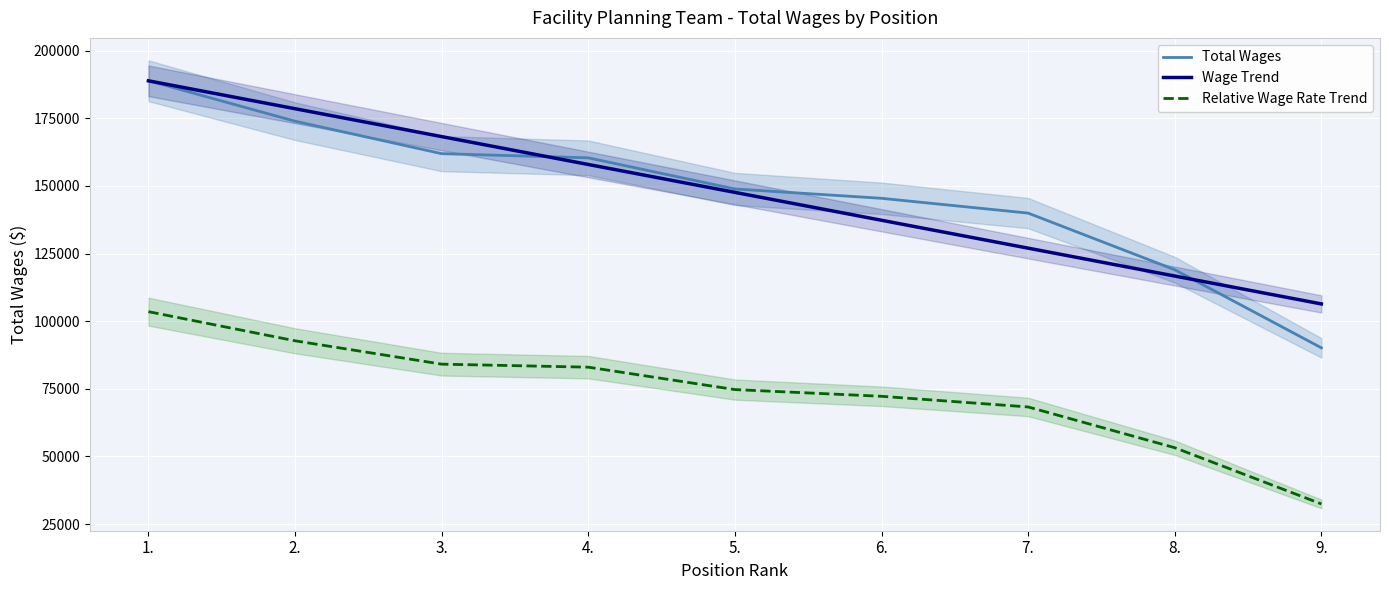

What is the difference between the Relative Wage Rate Trend values at 4. and 7.?

14706.5